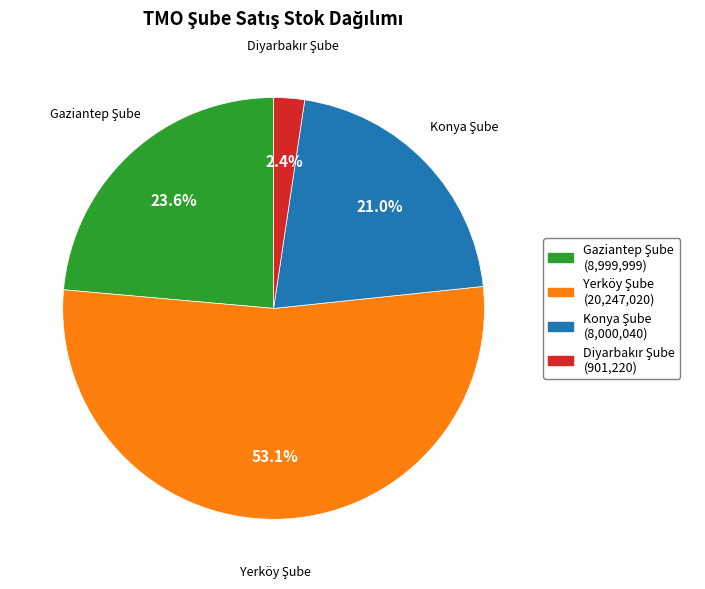

Does any single category account for the majority?

Yes